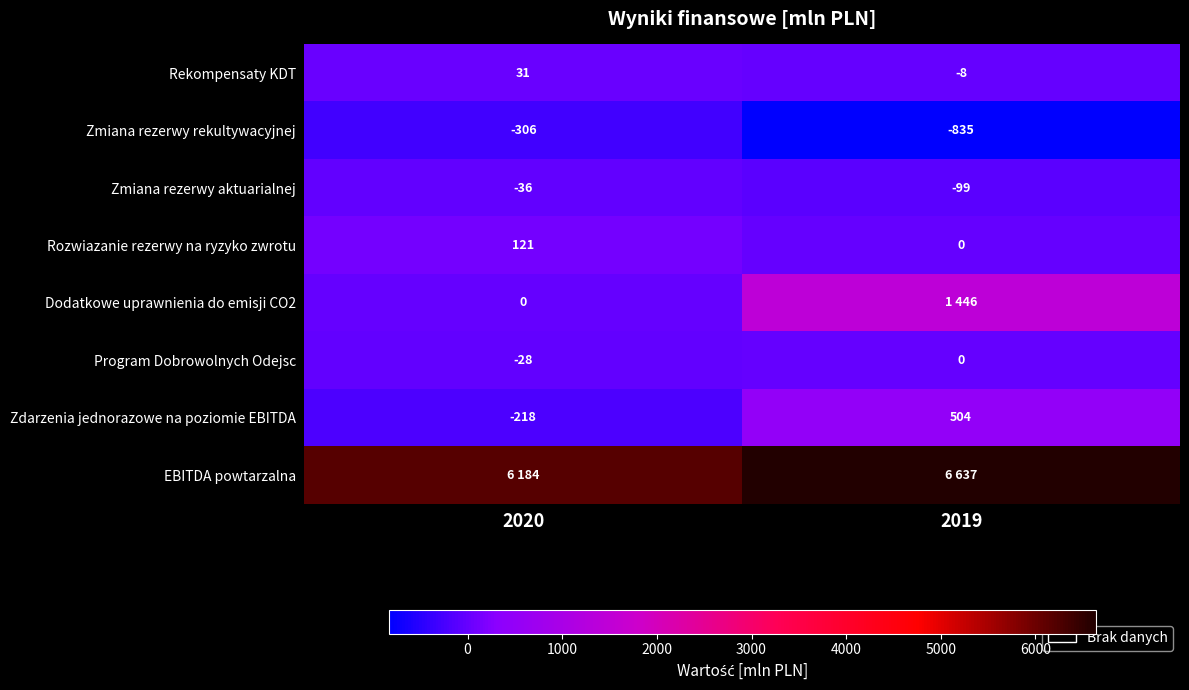

What is the spread (max minus min) of values at 2019?

7472